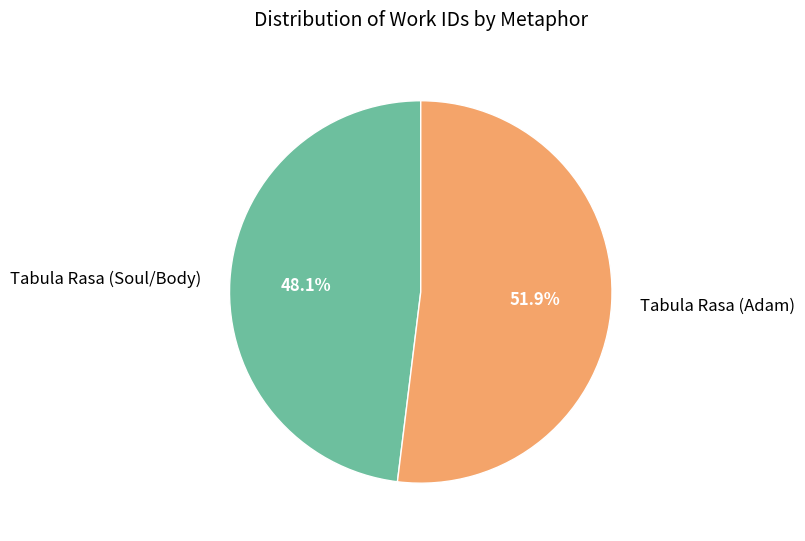

Combined, do Tabula Rasa (Soul/Body) and Tabula Rasa (Adam) account for over 50%?

Yes